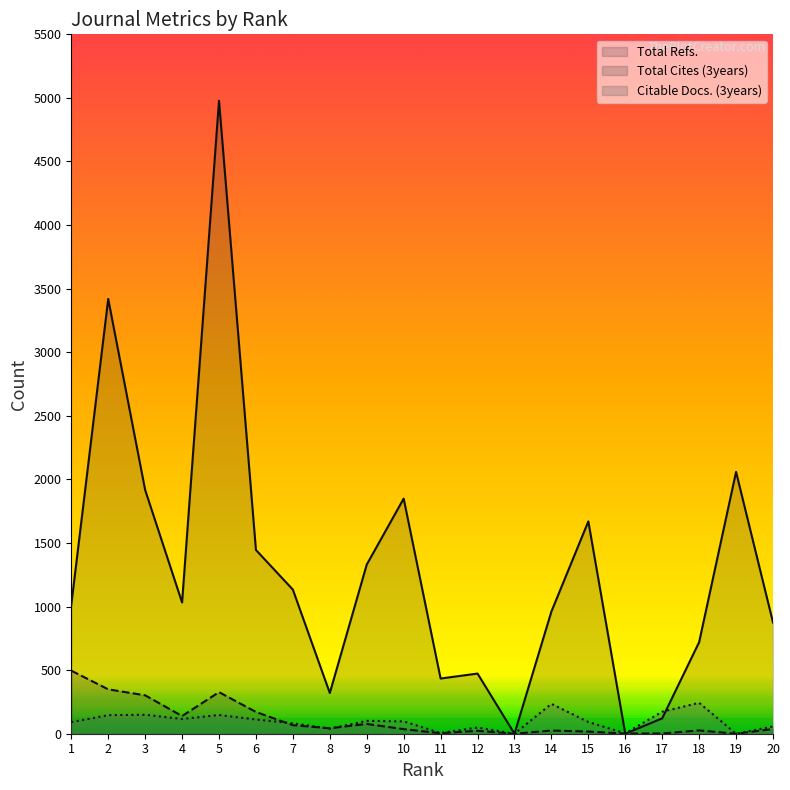

How many times do Total Cites (3years) and Total Refs. cross each other?

2